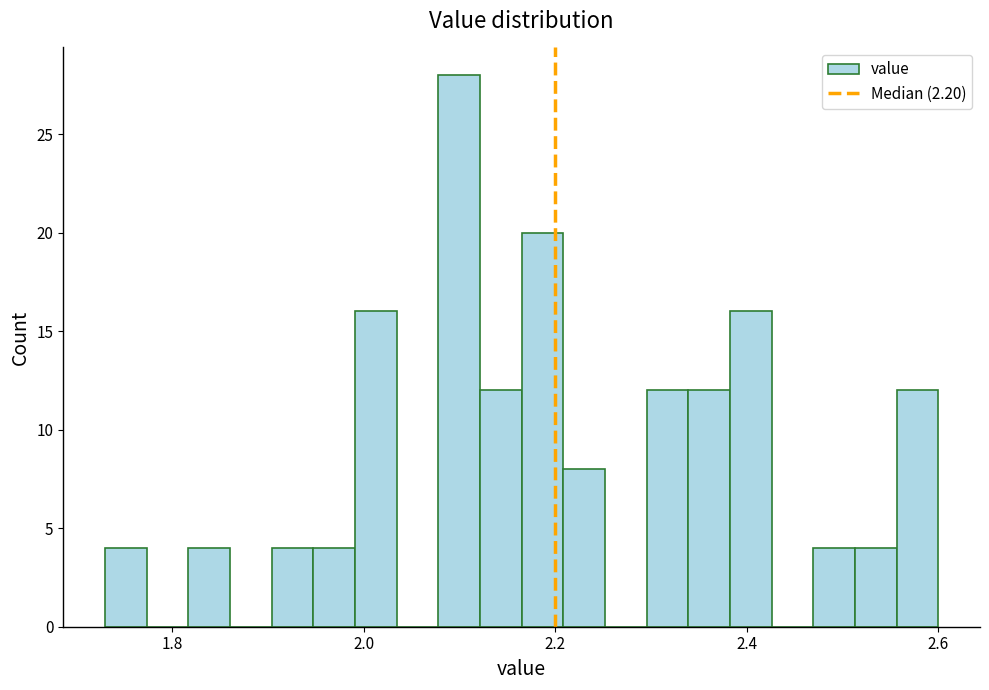

Around what value on the x-axis is the tallest bar? Give the approximate position of its centre, as read against the axis.

2.10